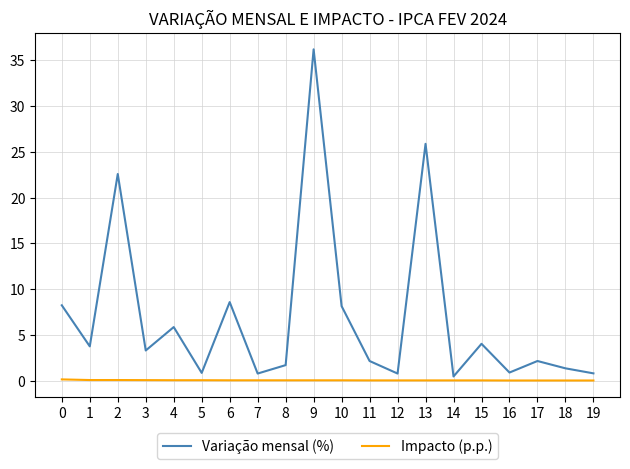

In Variação mensal (%), how many points are lower than both neighbors (excluding endpoints)?

7